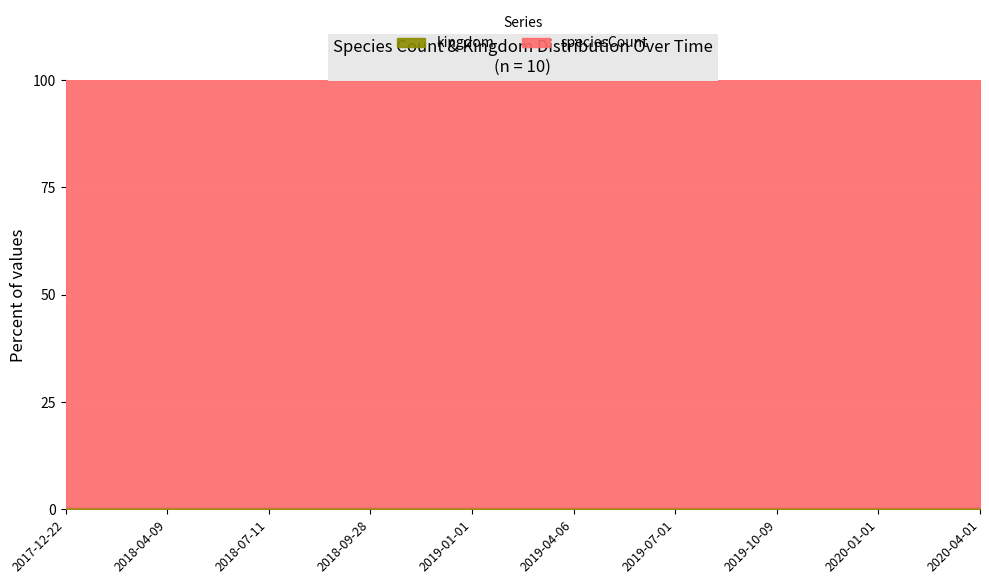

What is the difference between the second highest and second lowest values in the speciesCount series?

11